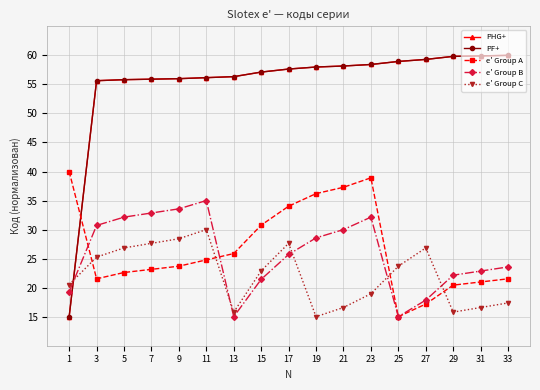

True or false: e' Group C and e' Group A intersect in this chart.

True